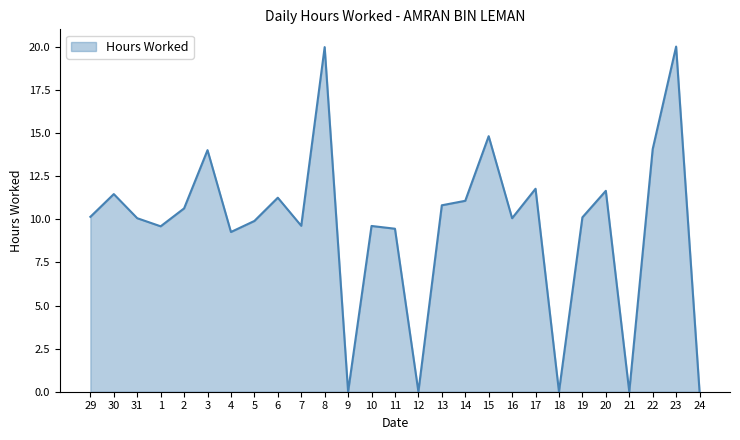

What position from the left is 1?

4